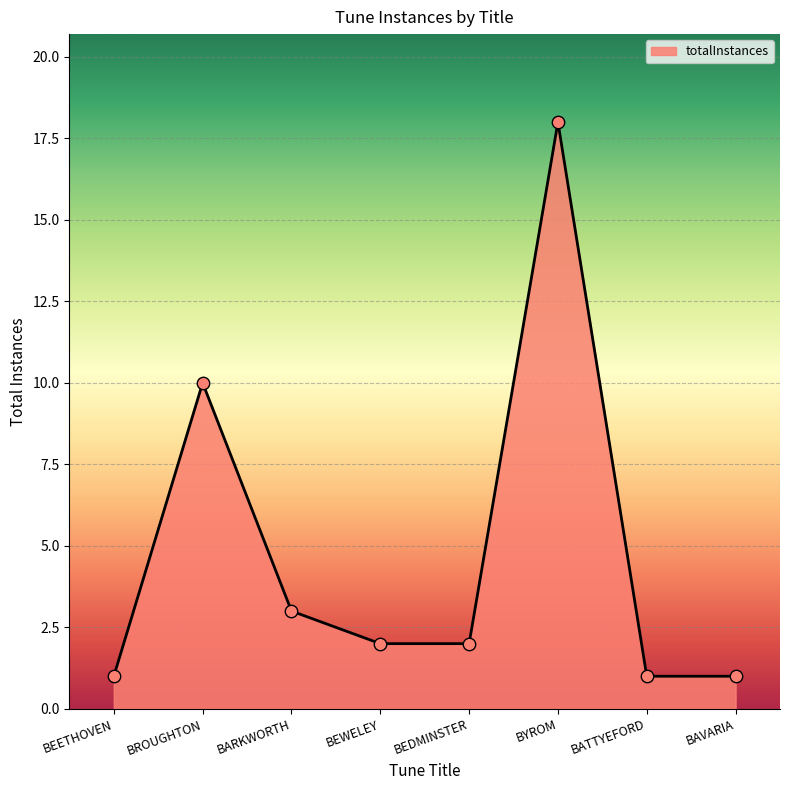

Between BROUGHTON and BEETHOVEN, which is larger?

BROUGHTON